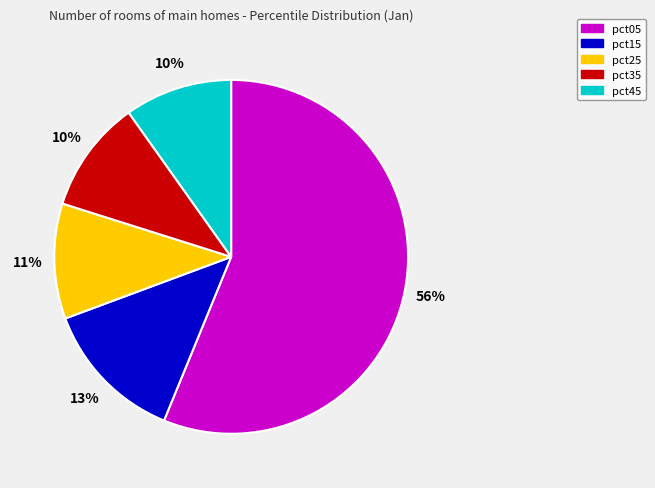

Does any single category account for the majority?

Yes